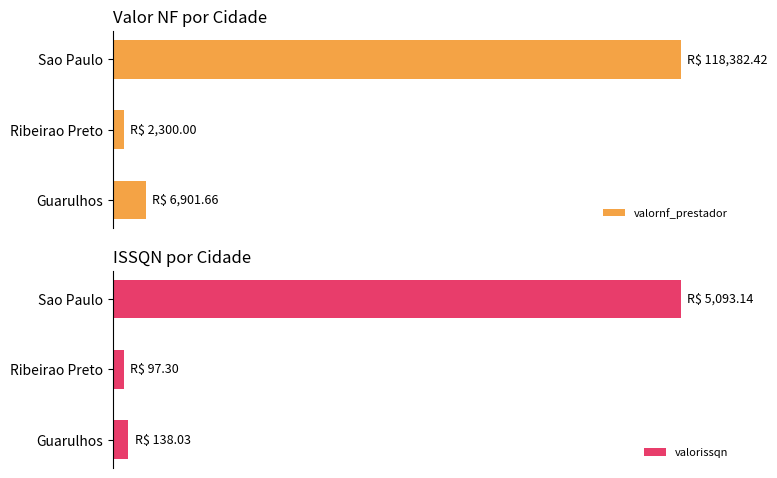

How many bars are there in total?

6